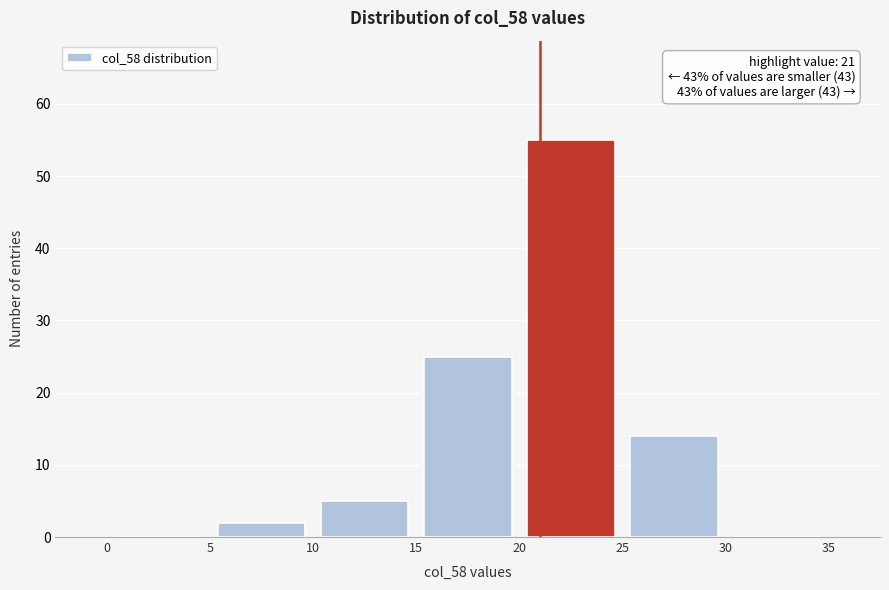

Over which range of the x-axis is the bar tallest?

20 to 25